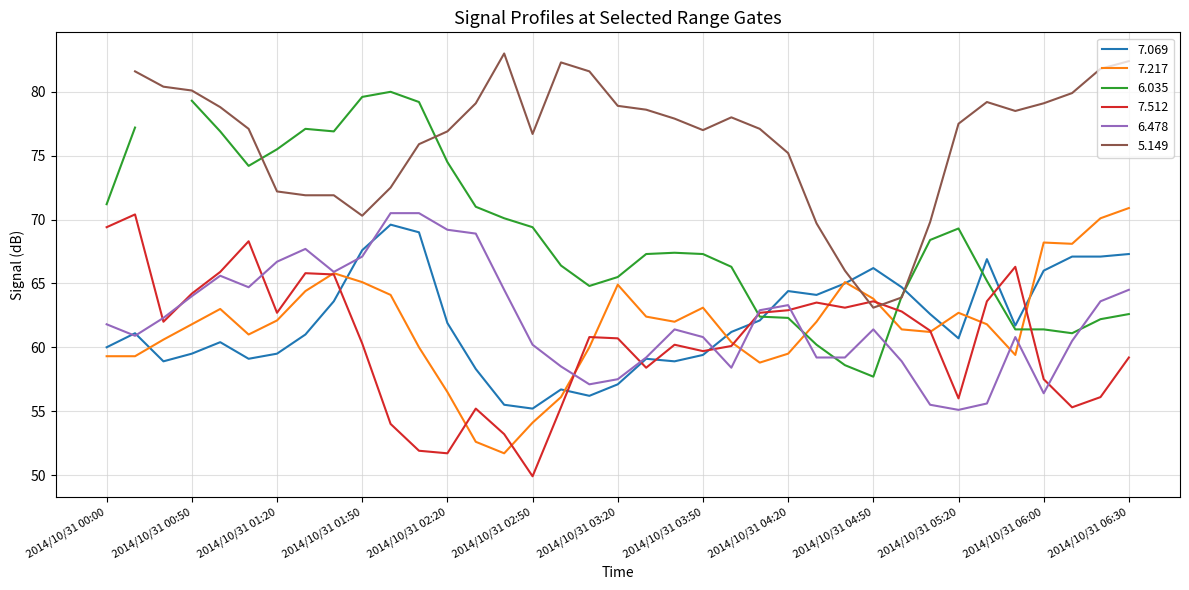

What is the maximum value for 7.217?

70.9